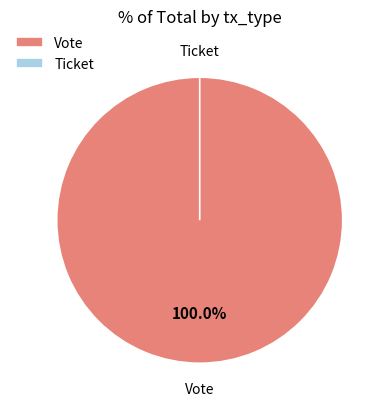

What is the change in value from Vote to Ticket?

-1